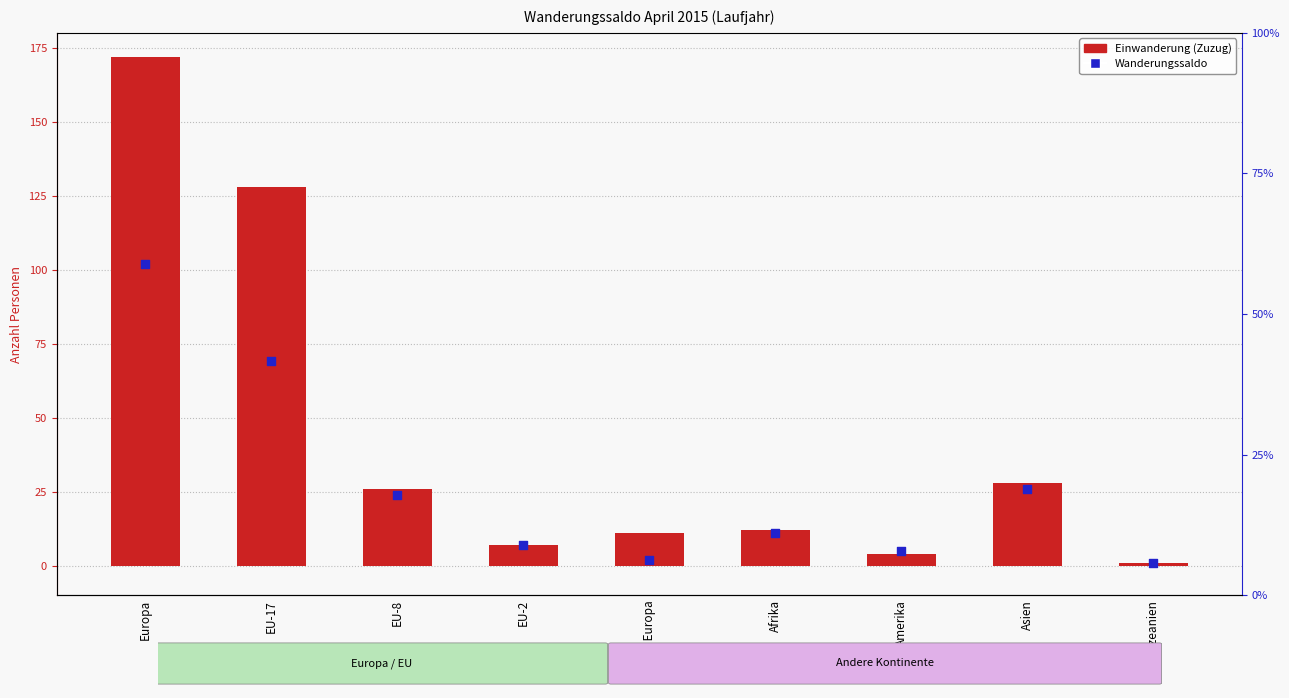

What is the total value across all series at EU-17?

197